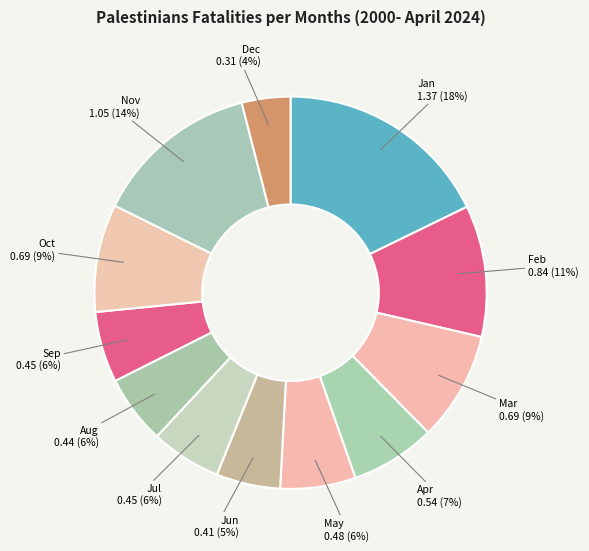

To the nearest percent, what is the average slice percentage?

8%